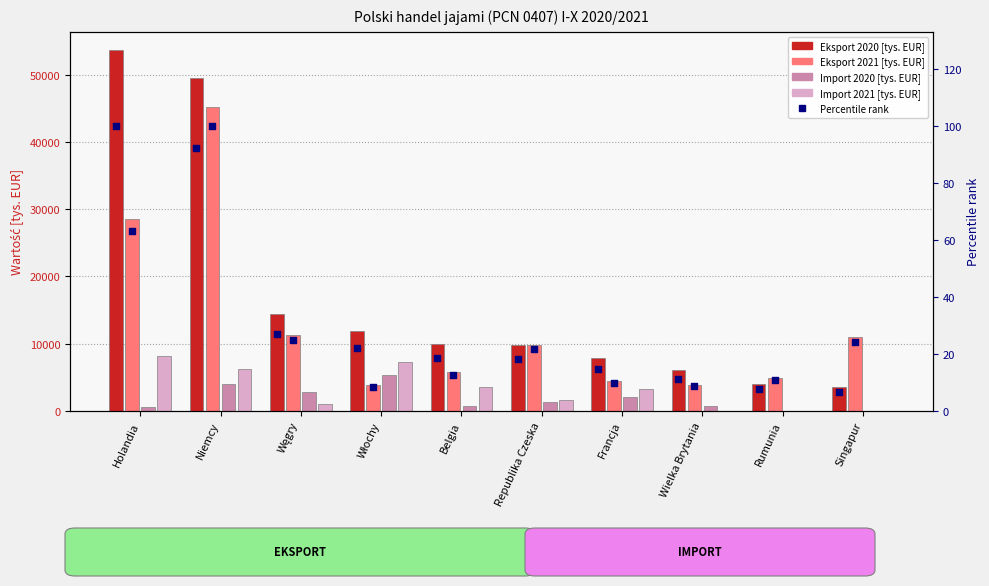

At how many categories does at least one series exceed 20132?

2